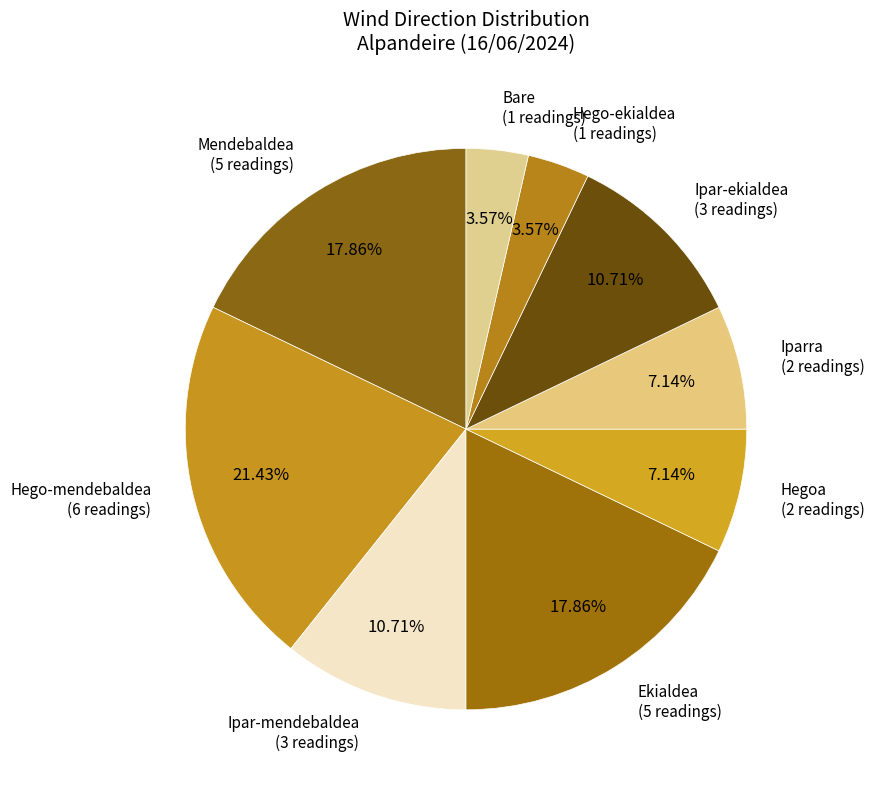

Count the number of slices in the pie.

9